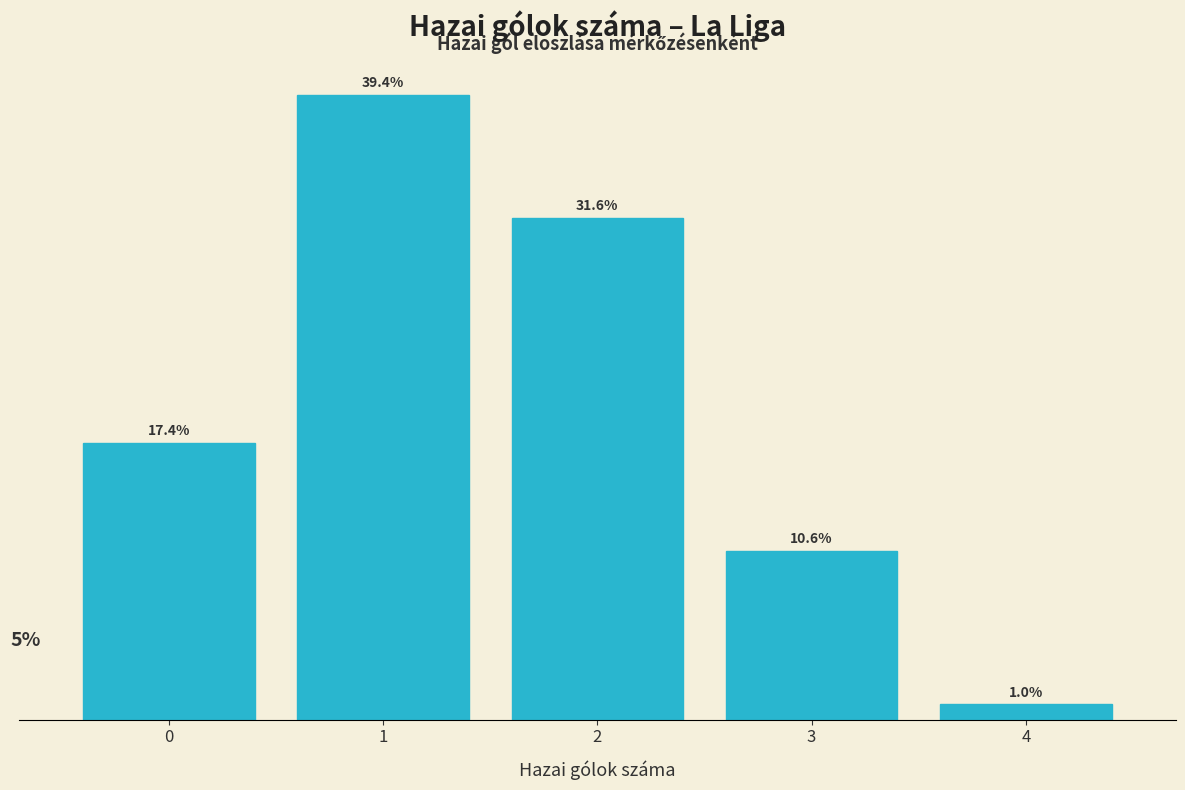

Rank the categories by value from highest to lowest.

1, 2, 0, 3, 4